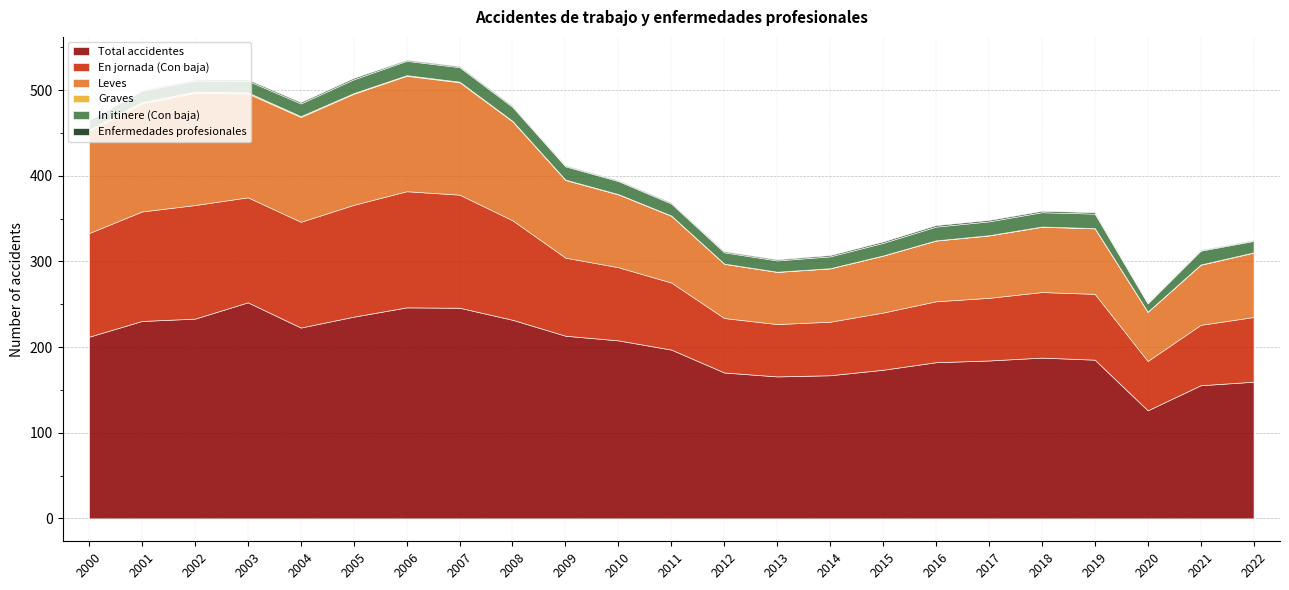

Where is In itinere (Con baja) nearest to the value 13287?

2001